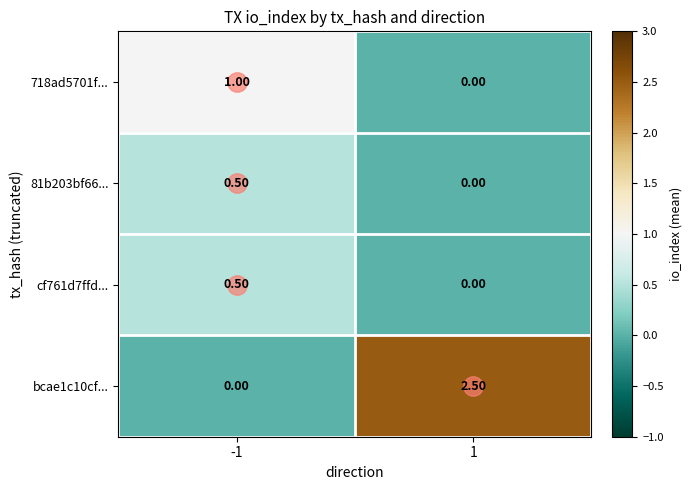

What is the difference between the highest and lowest values at -1?

1.0